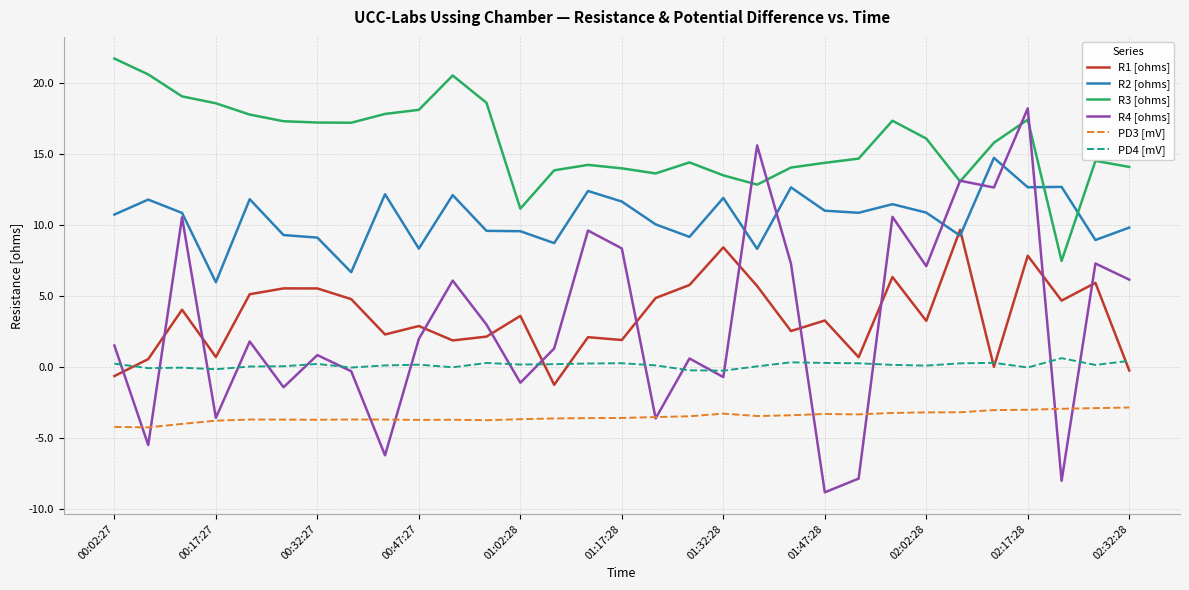

Which series has the widest spread of values?

R4 [ohms]